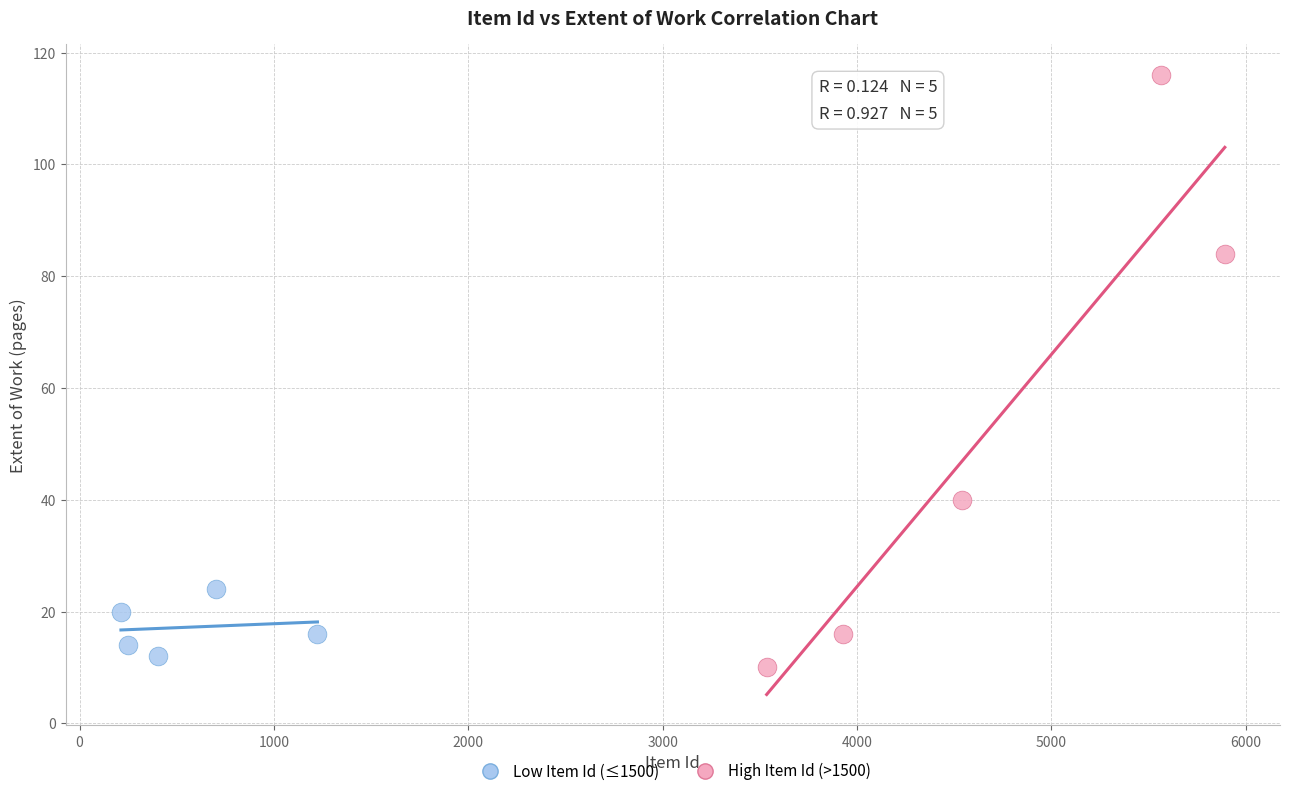

Which series reaches the maximum Y coordinate?

High Item Id (>1500)